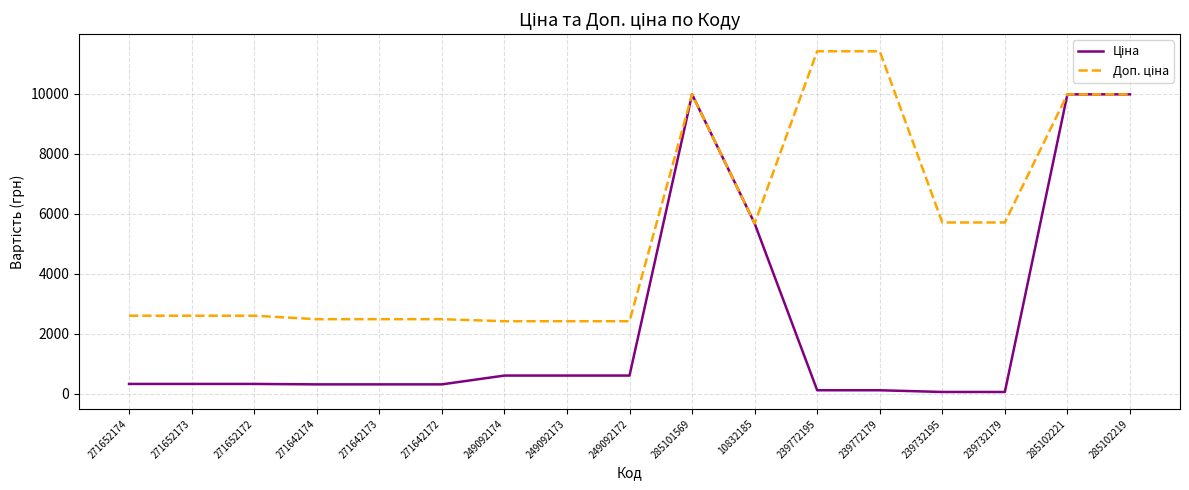

What is the maximum value shown in the chart?

11410.0